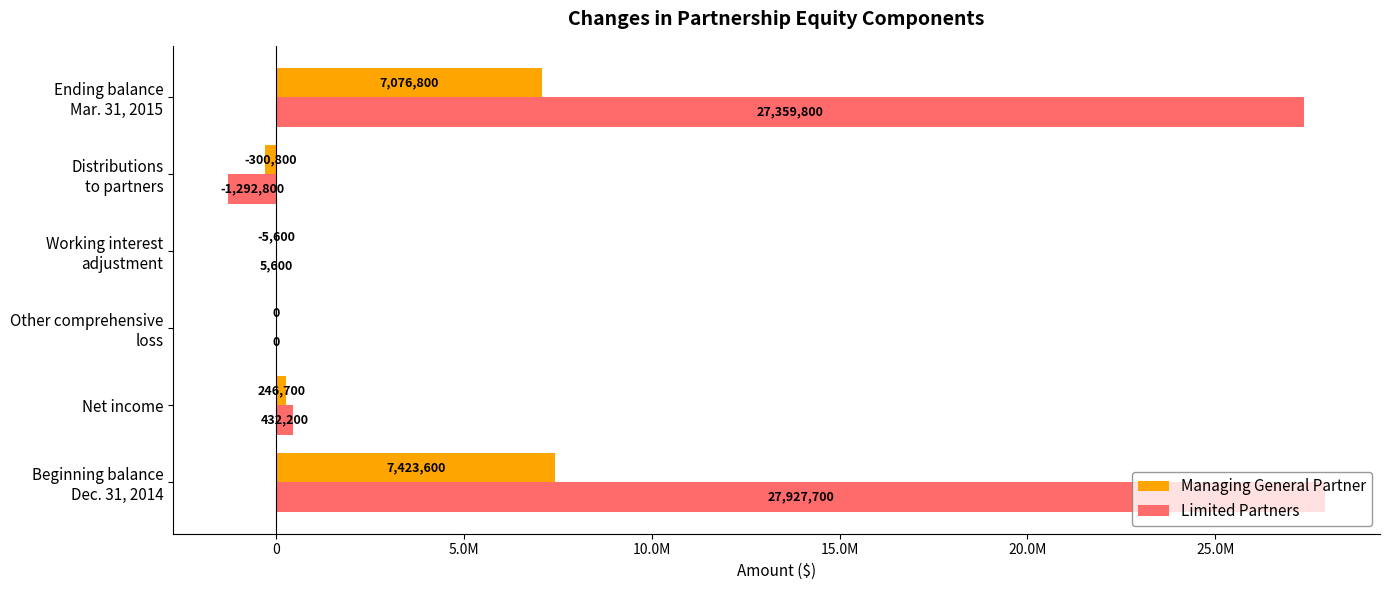

What is the sum of all Managing General Partner values?

14440700